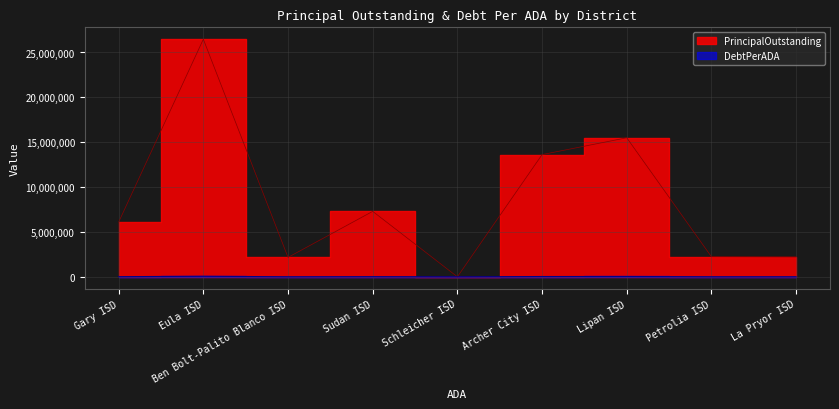

What are all the series names shown in the legend?

PrincipalOutstanding, DebtPerADA